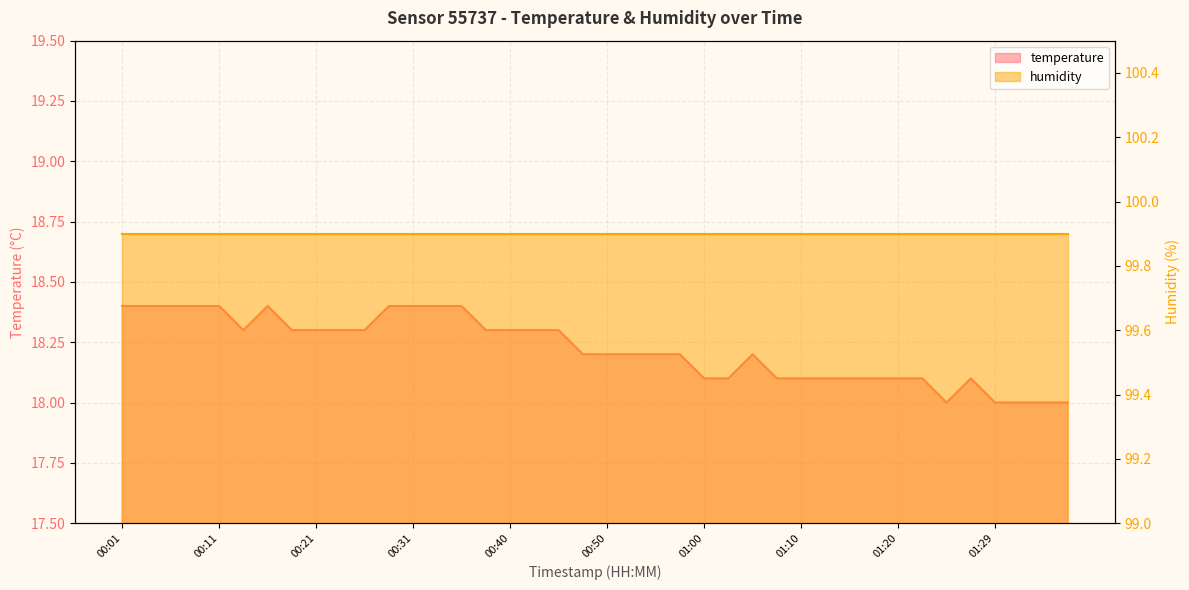

How many interior local peaks (higher than both neighbors) does the data have?

3